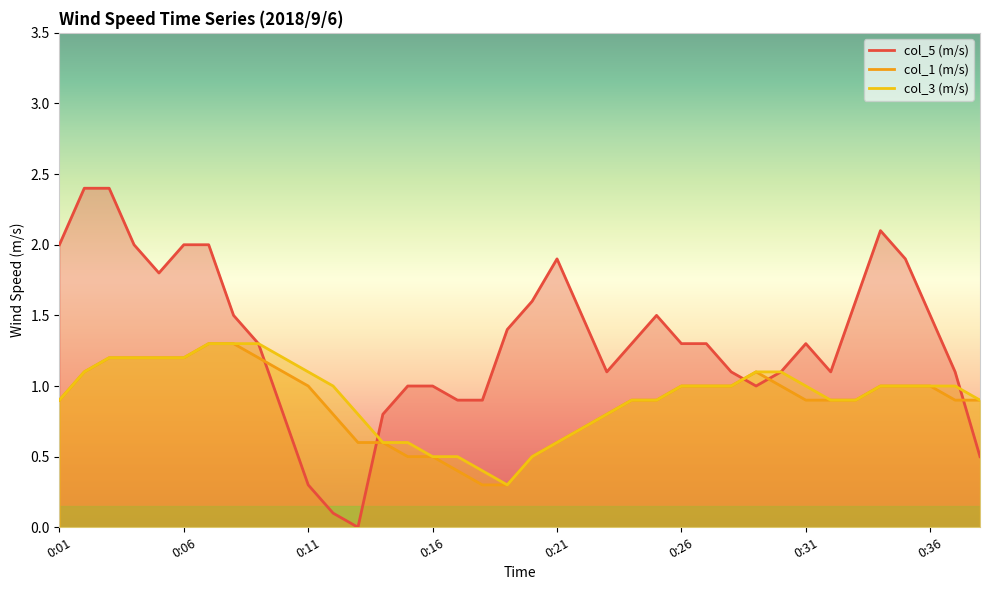

At which category does col_3 (m/s) reach its first local valley?

18